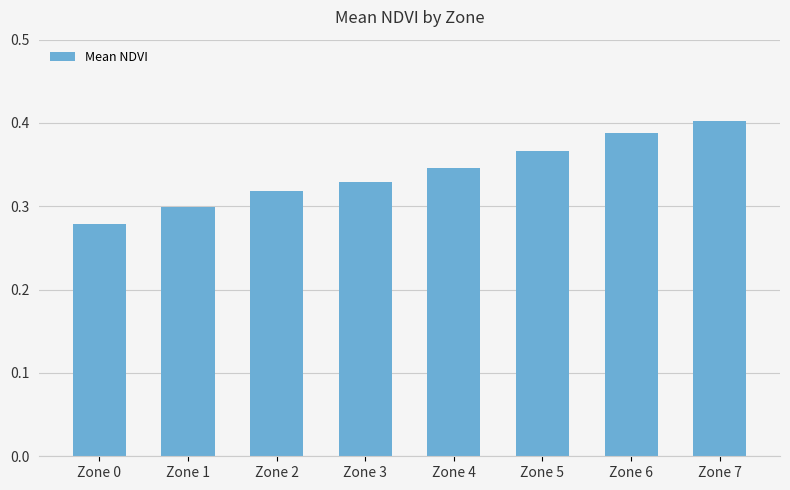

List the labels in order of value, largest first.

Zone 7, Zone 6, Zone 5, Zone 4, Zone 3, Zone 2, Zone 1, Zone 0